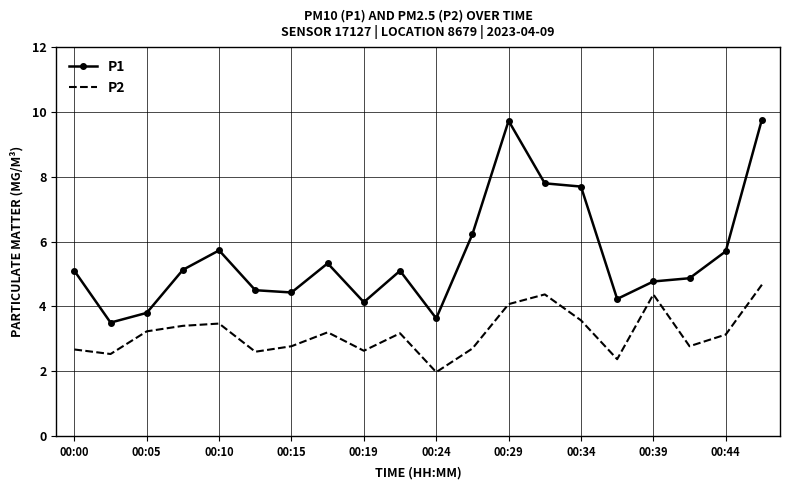

Which series has the widest spread of values?

P1